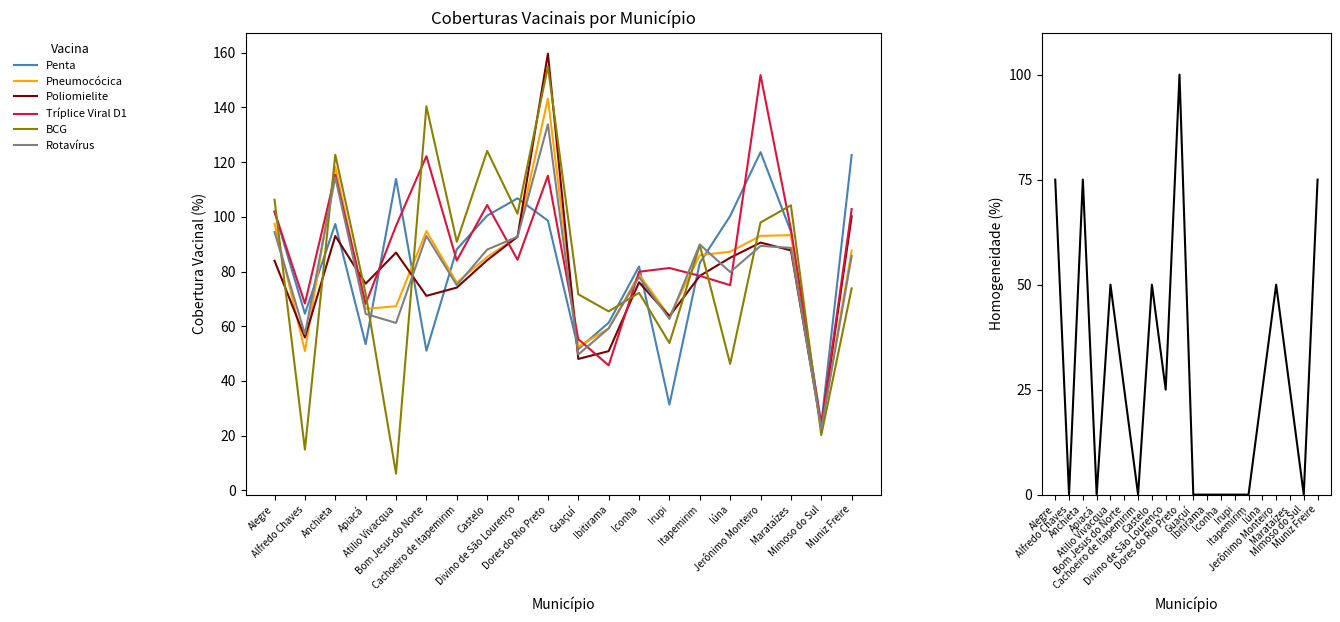

How many times do Penta and Tríplice Viral D1 cross each other?

11